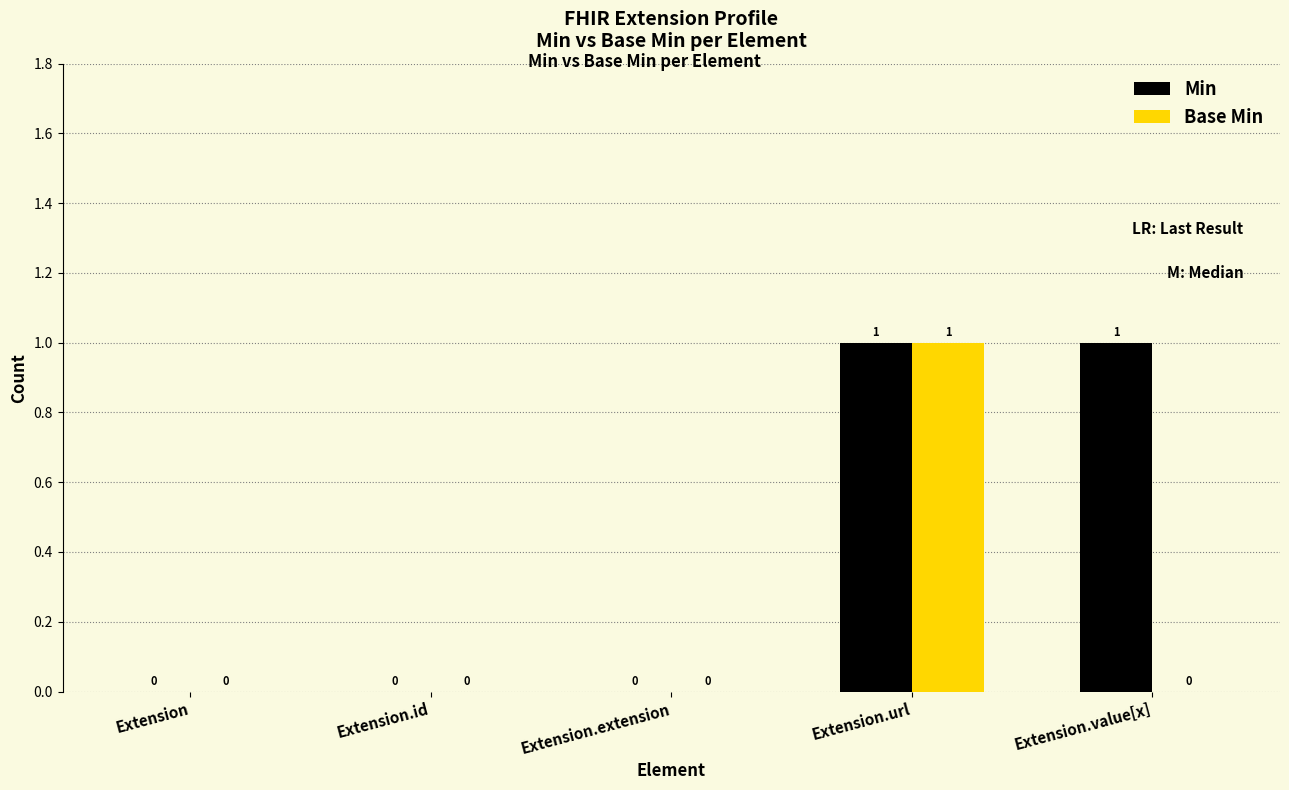

Is it true that Min equals 2 at Extension.value[x]?

False